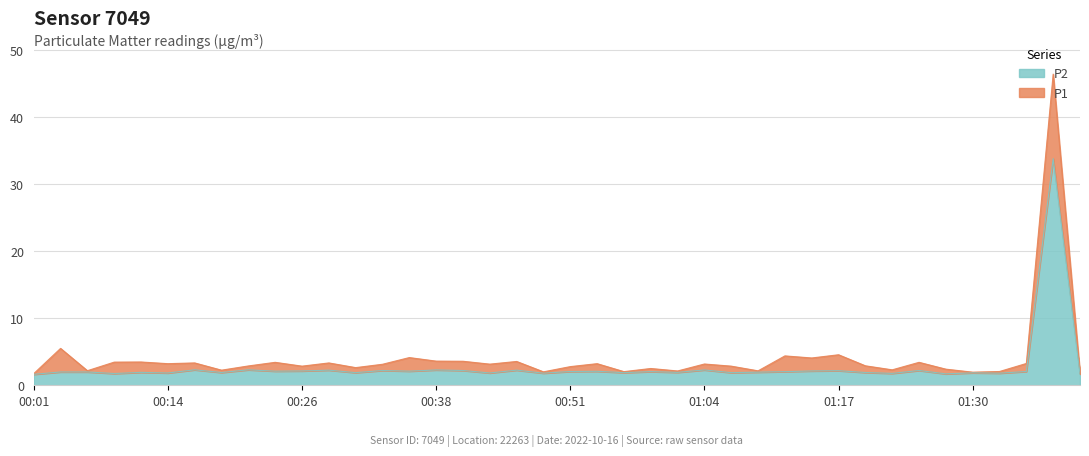

What is the highest value of the P2 series?

33.8